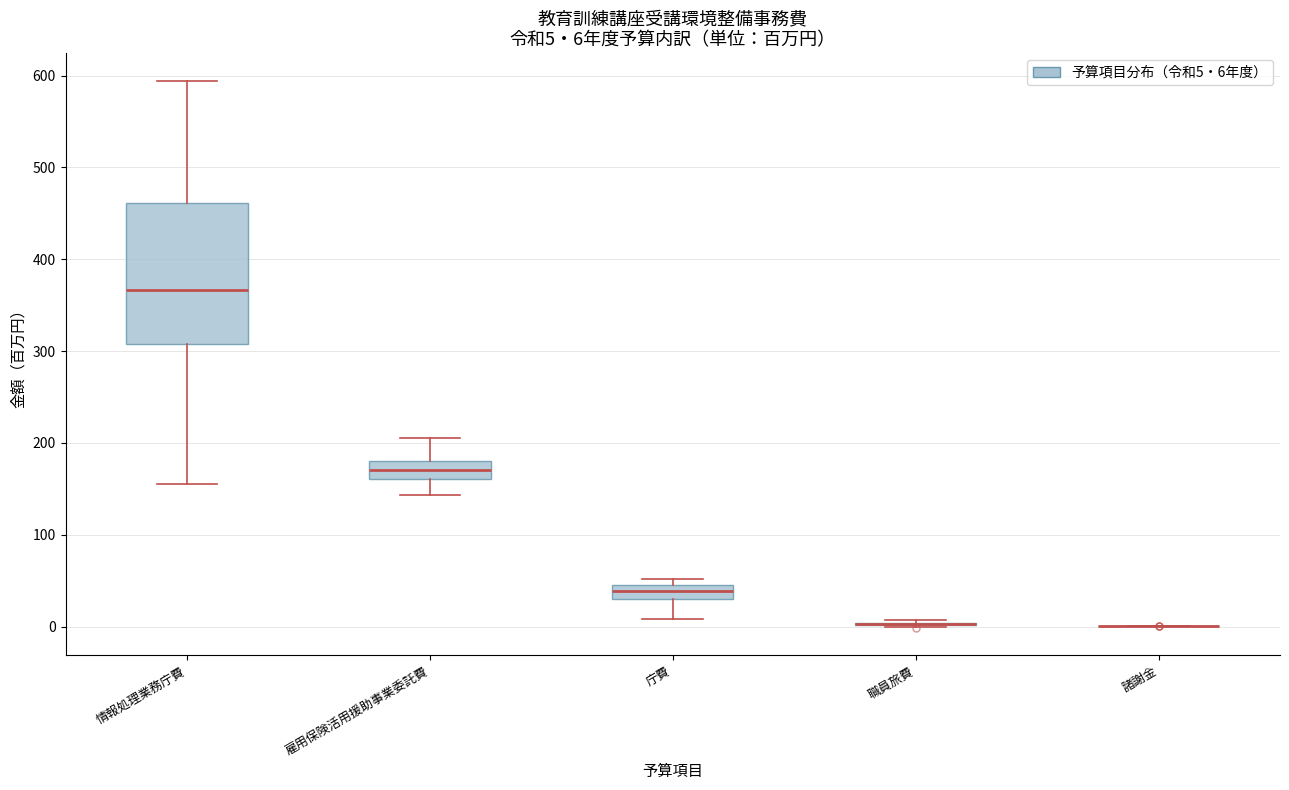

Which box is the tallest, from its lower edge to its upper edge?

情報処理業務庁費